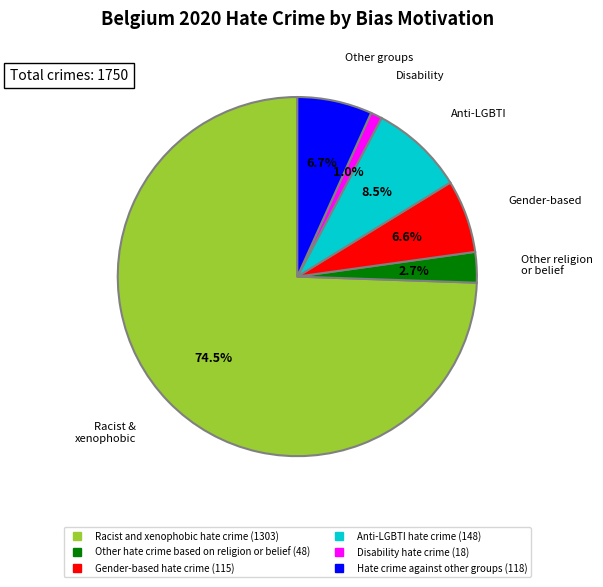

What portion of the pie excludes Gender-based hate crime?

93.4%